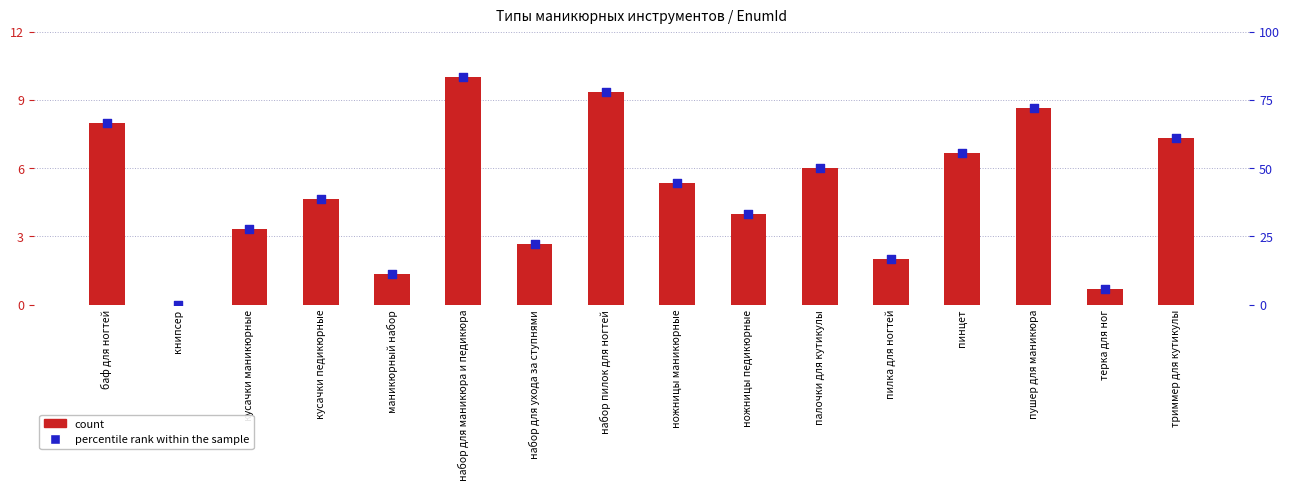

What are all the series names shown in the legend?

count, percentile rank within the sample